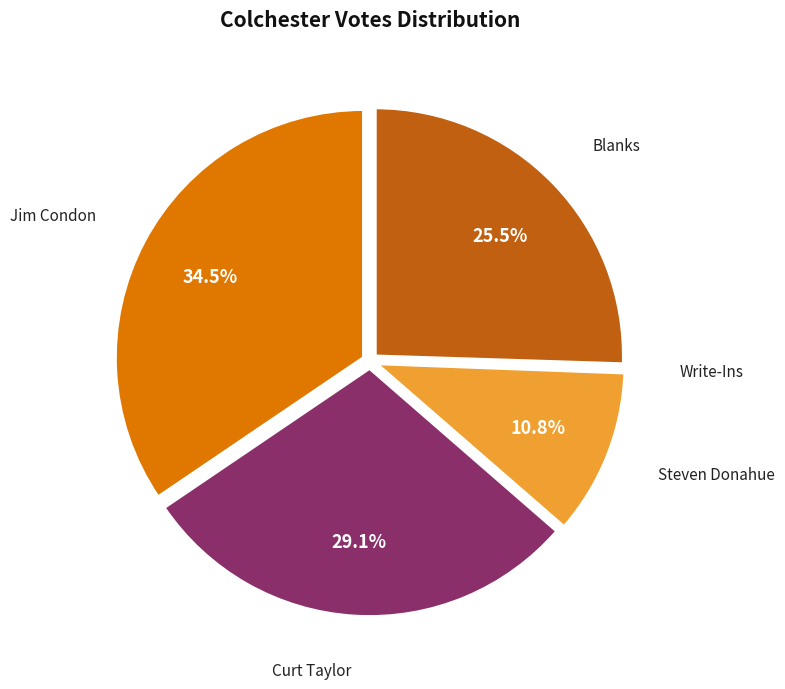

How many slices are in this pie chart?

5